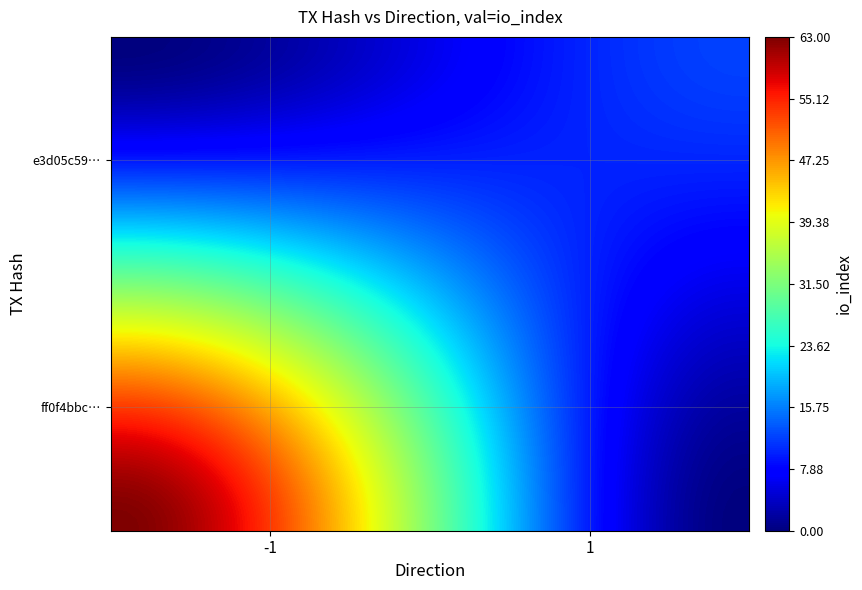

Rank the series by their maximum value, from highest to lowest.

ff0f4bbcc5d955f55ccee5e2d7b46d1e6af2c4b, e3d05c595250e1c39df5a4bc191549df4c6ebb7